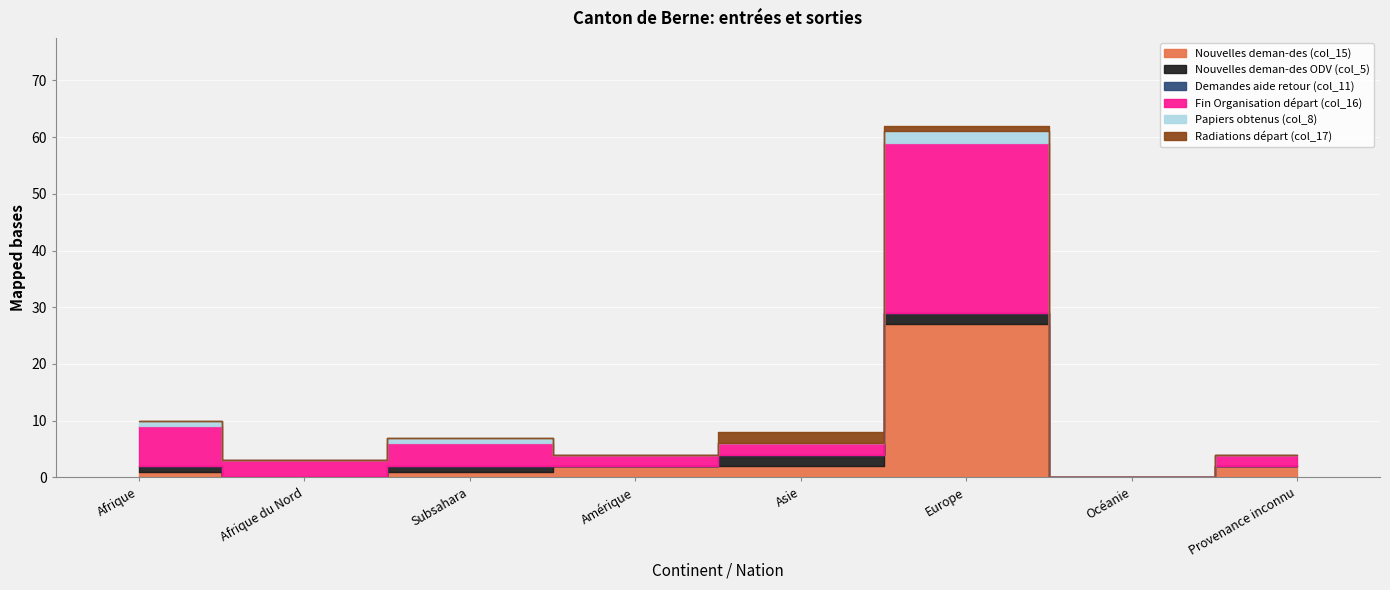

What is the sum of all Radiations départ (col_17) values?

3